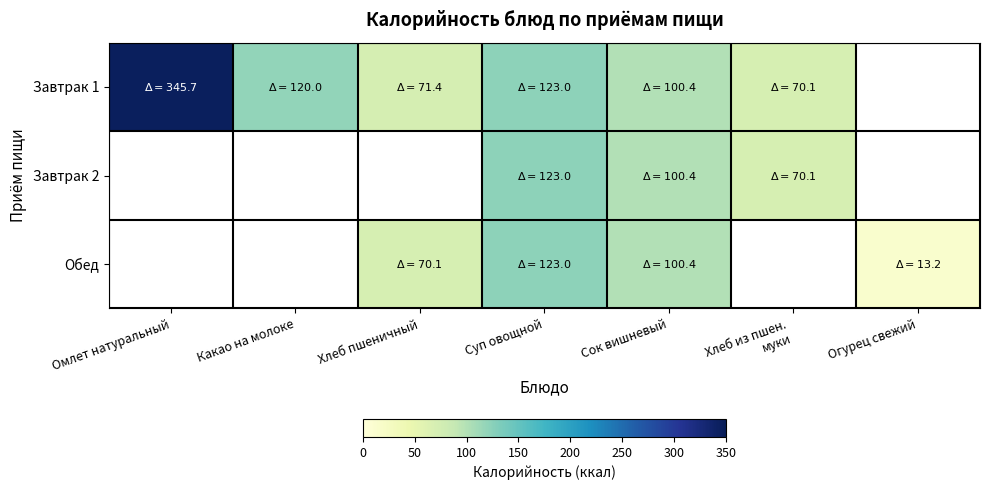

Reading left to right, what are all the values shown in this chart?

Завтрак 1: Омлет натуральный=345.7	Какао на молоке=120.0	Хлеб пшеничный=71.4	Суп овощной=123.0	Сок вишневый=100.4	Хлеб из пшен.
муки=70.1	Огурец свежий=0.0
Завтрак 2: Омлет натуральный=0.0	Какао на молоке=0.0	Хлеб пшеничный=0.0	Суп овощной=123.0	Сок вишневый=100.4	Хлеб из пшен.
муки=70.1	Огурец свежий=0.0
Обед: Омлет натуральный=0.0	Какао на молоке=0.0	Хлеб пшеничный=70.1	Суп овощной=123.0	Сок вишневый=100.4	Хлеб из пшен.
муки=0.0	Огурец свежий=13.2